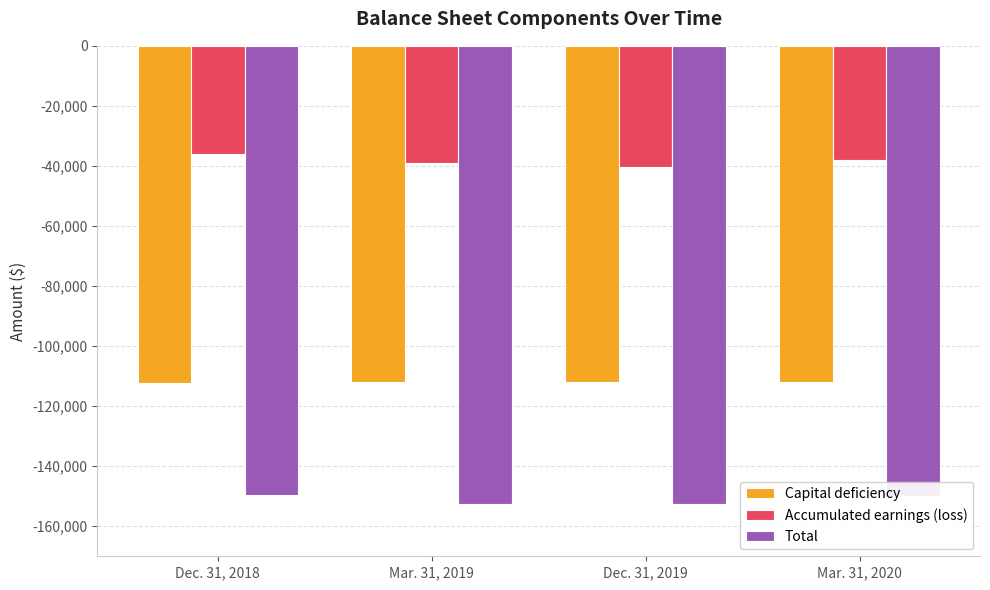

Is the value of Total at Dec. 31, 2018 greater than the value of Accumulated earnings (loss) at Dec. 31, 2018?

No